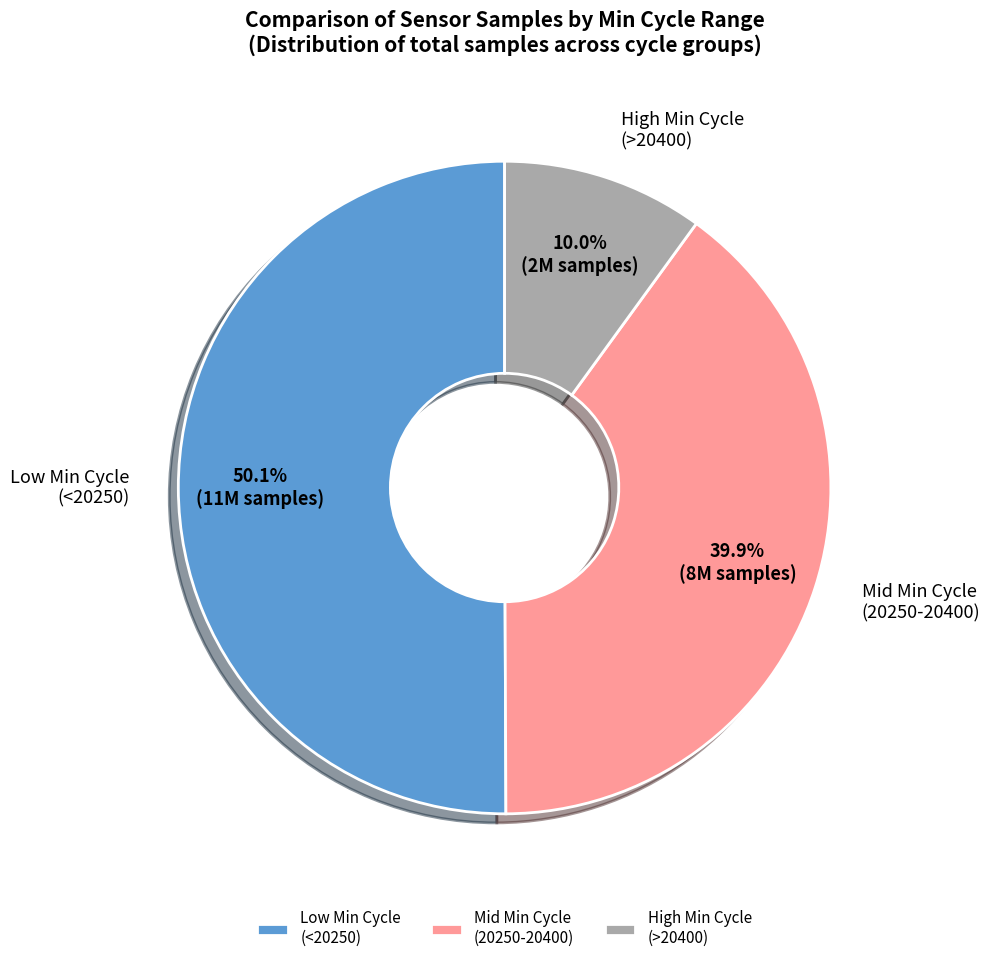

To the nearest percent, what is the average slice percentage?

33%